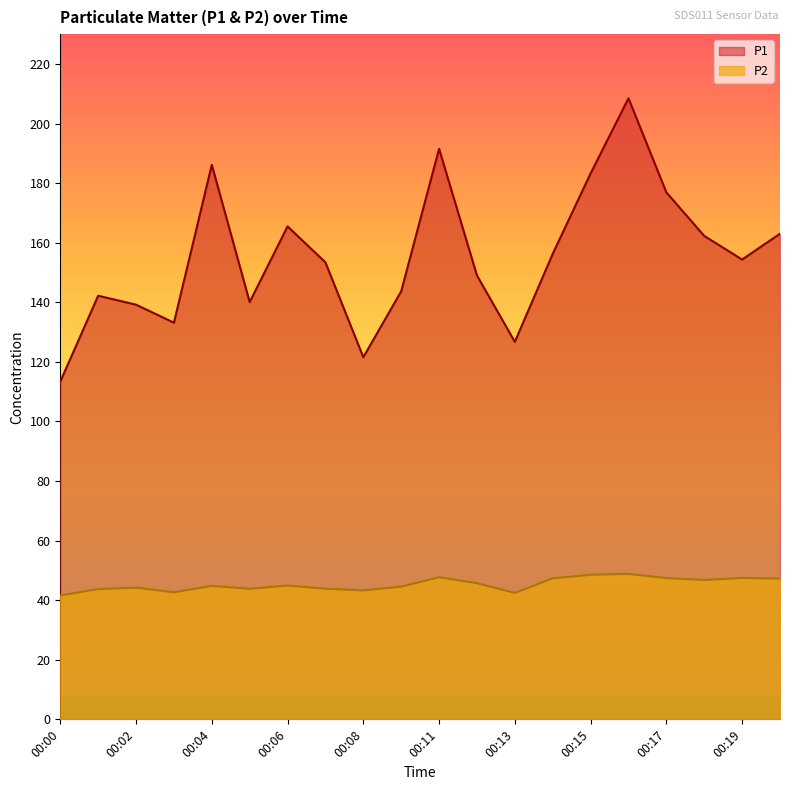

Is the value of P2 at 00:17 greater than the value of P1 at 00:11?

No